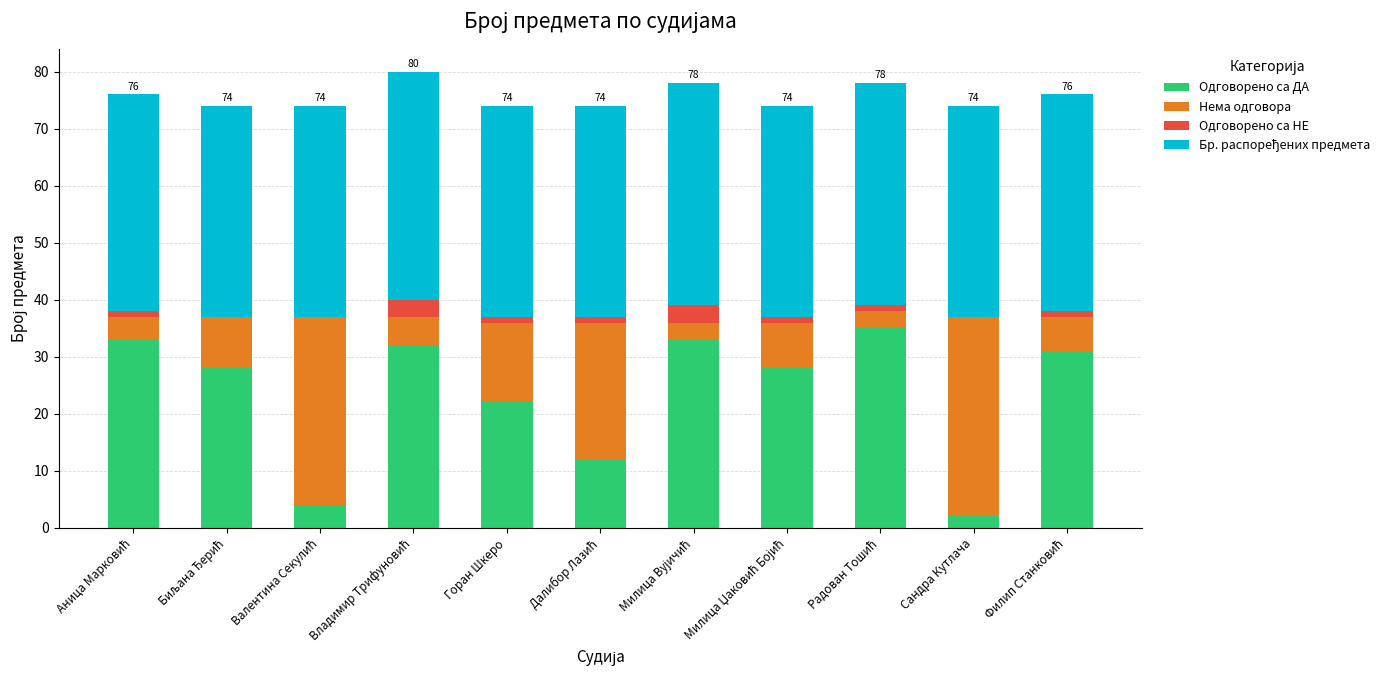

What is the difference between the Нема одговора values at Биљана Ђерић and Аница Марковић?

5